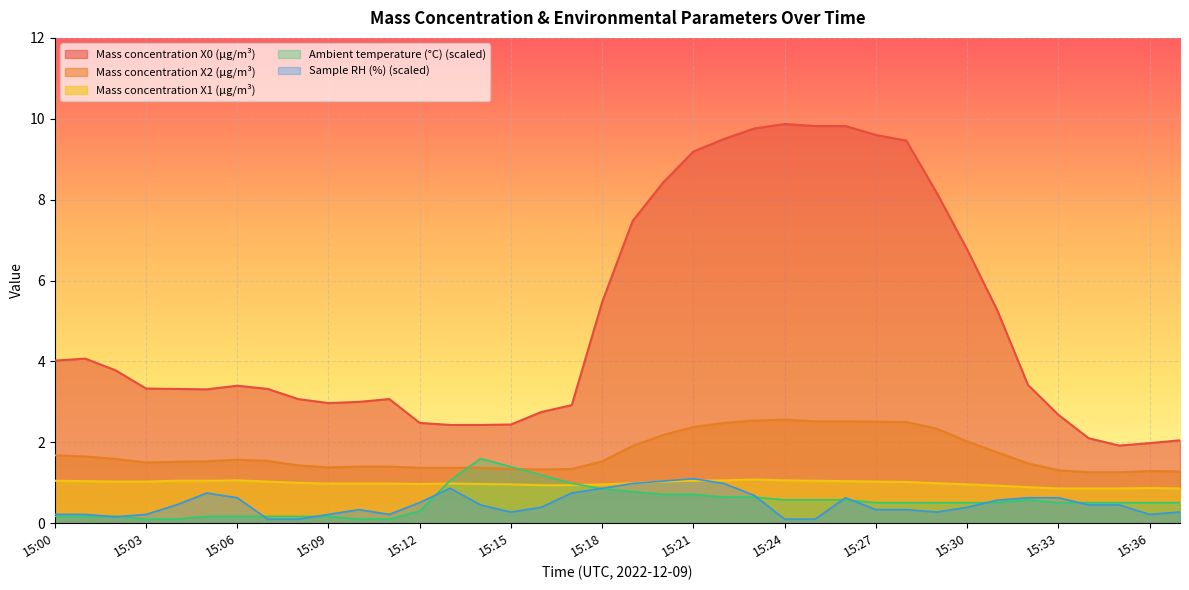

Count the number of categories in the chart.

38